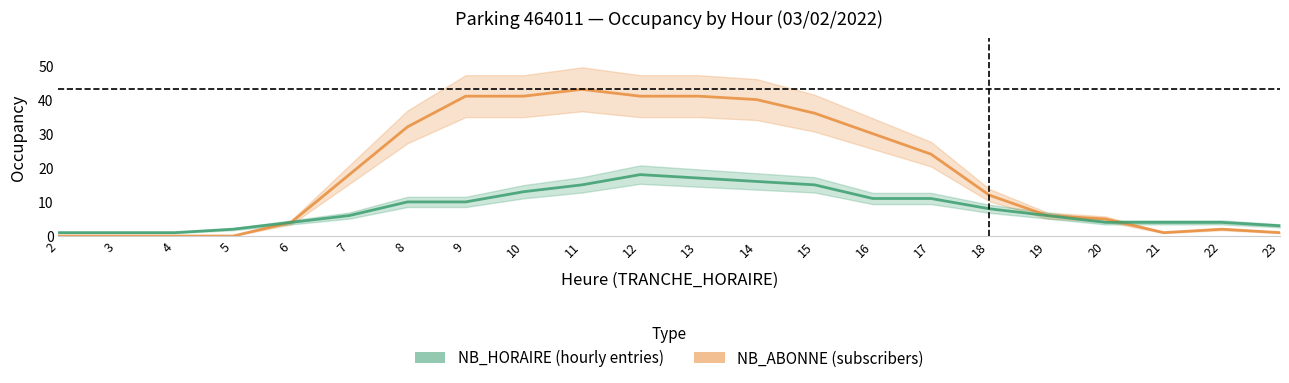

What are all the series names shown in the legend?

NB_ABONNE, NB_HORAIRE